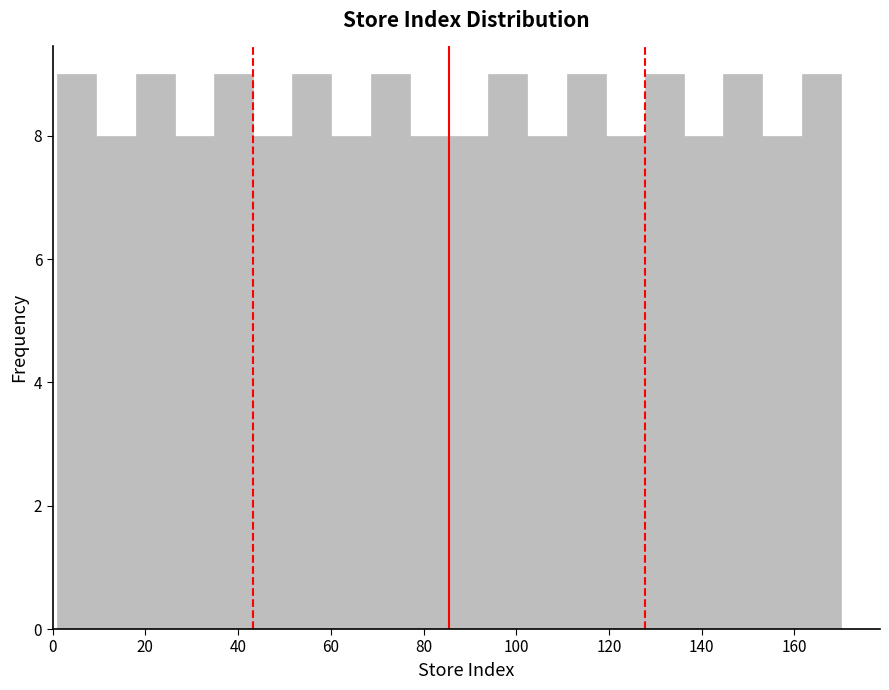

What is the height of the bar covering 52 to 60 on the x-axis? Neither the bar edges nor the heights are printed on the chart, so give them approximately, as read against the axes.

9